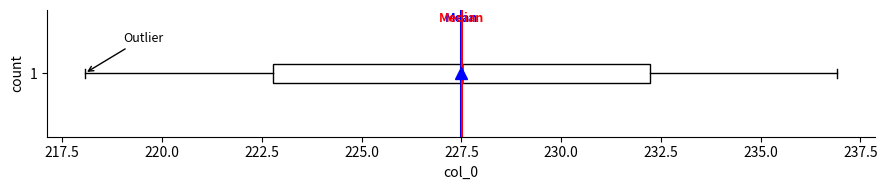

Read this box plot against the x-axis: the position of the median line, the range covered by the box, and the ends of both whiskers. The values are not printed on the chart, so give them approximately, as read against the axis.

median 227.5, box 223.0 to 232.0, whiskers 218.0 to 237.0